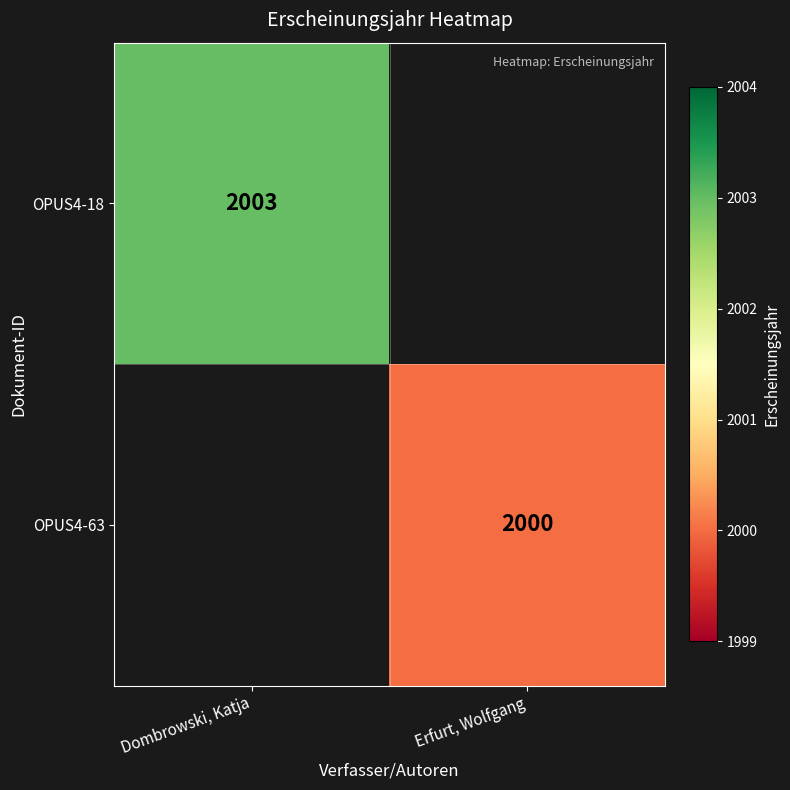

Is the value of OPUS4-18 at Dombrowski, Katja greater than the value of OPUS4-63 at Erfurt, Wolfgang?

Yes